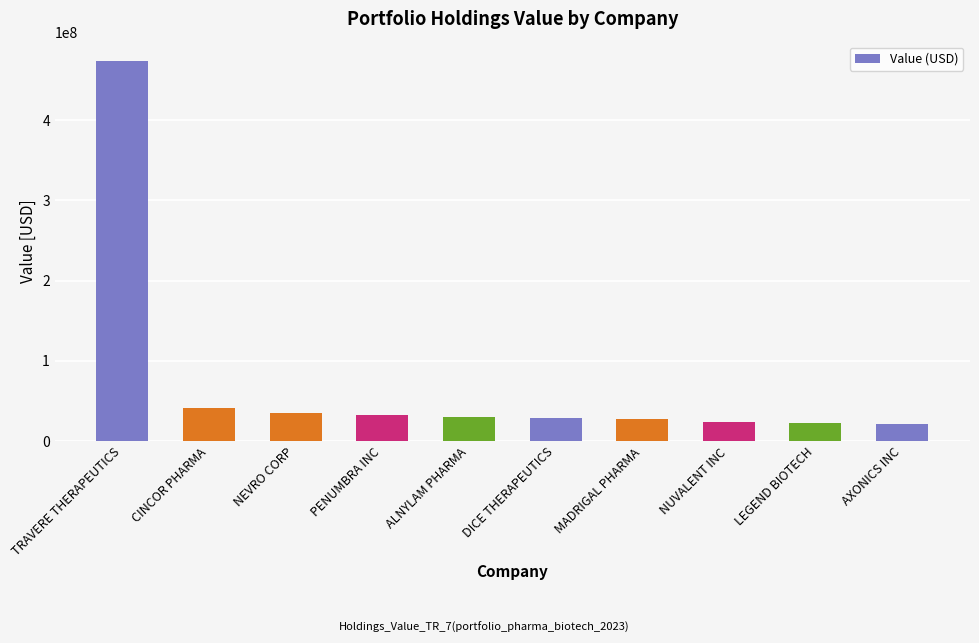

What is the difference between the second highest and minimum values?

19317000